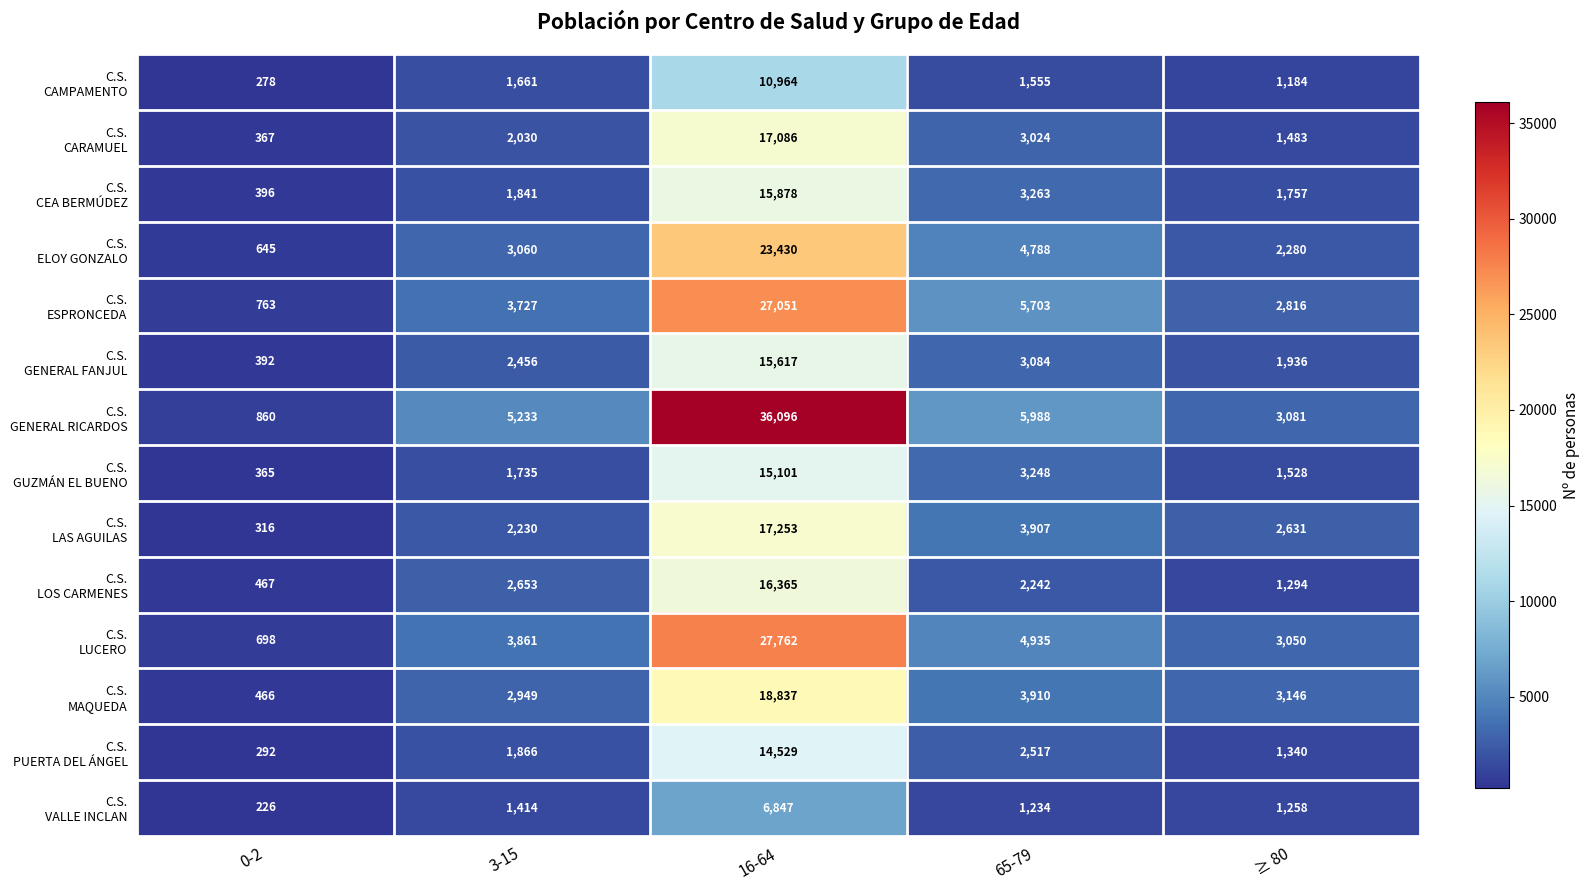

At which category is the sum across all series the highest?

16-64